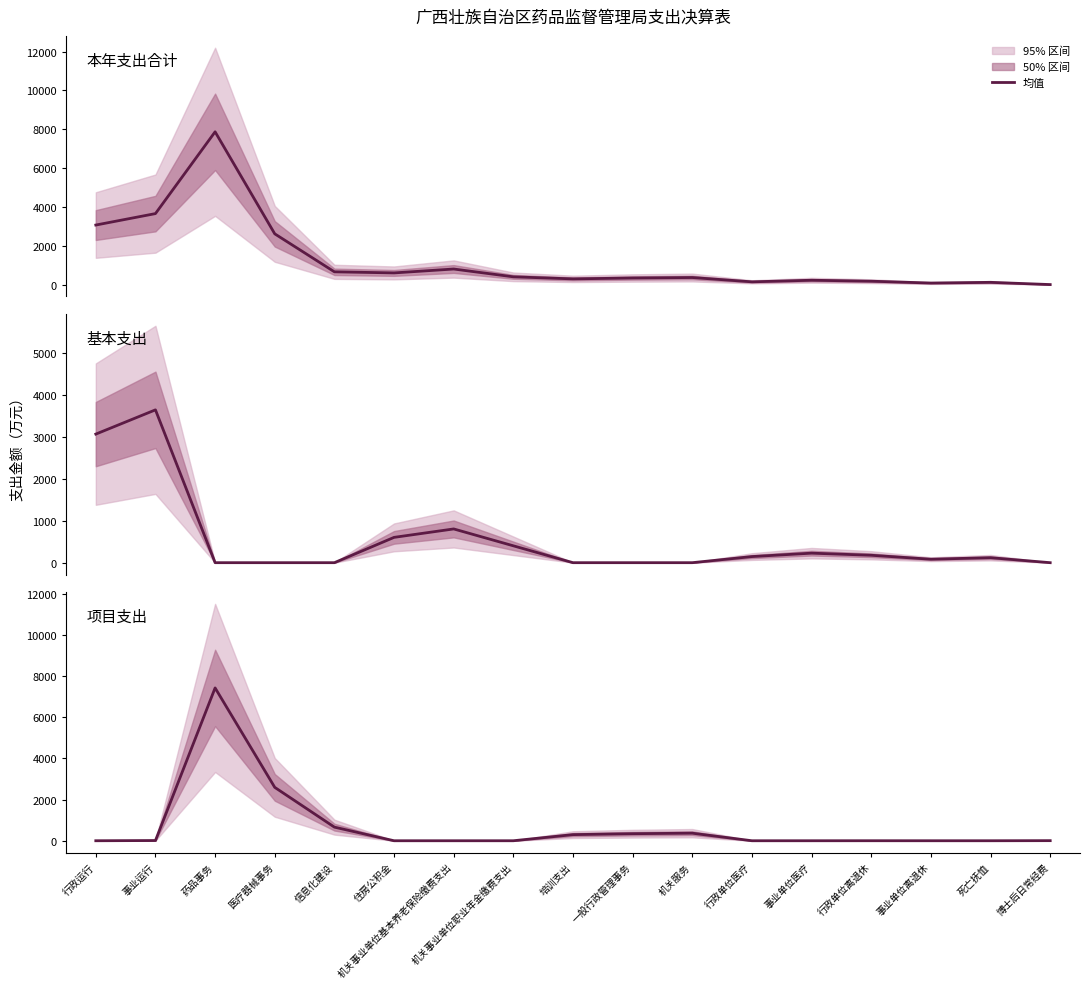

How many data points in 项目支出 are above 0?

9